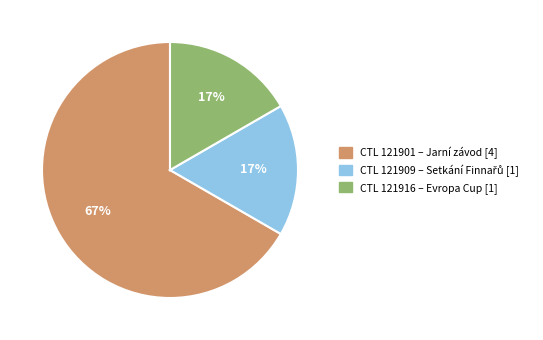

What is the largest slice in the pie chart?

CTL 121901 – Jarní závod [4]